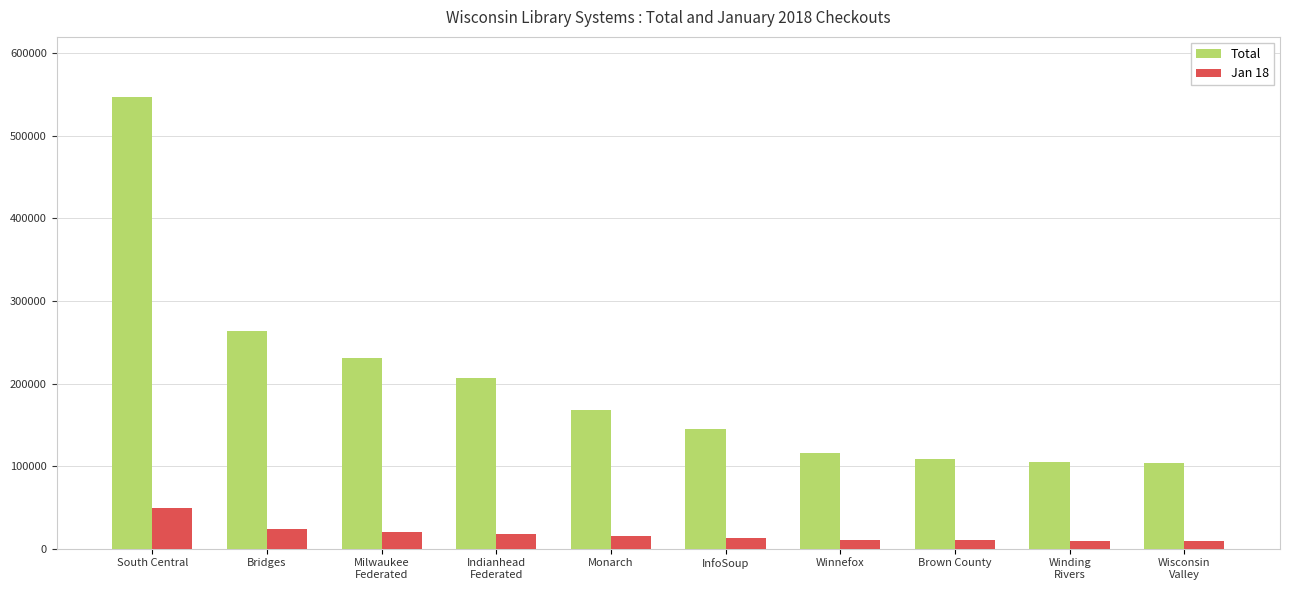

What is the average value of the Total series?

199490